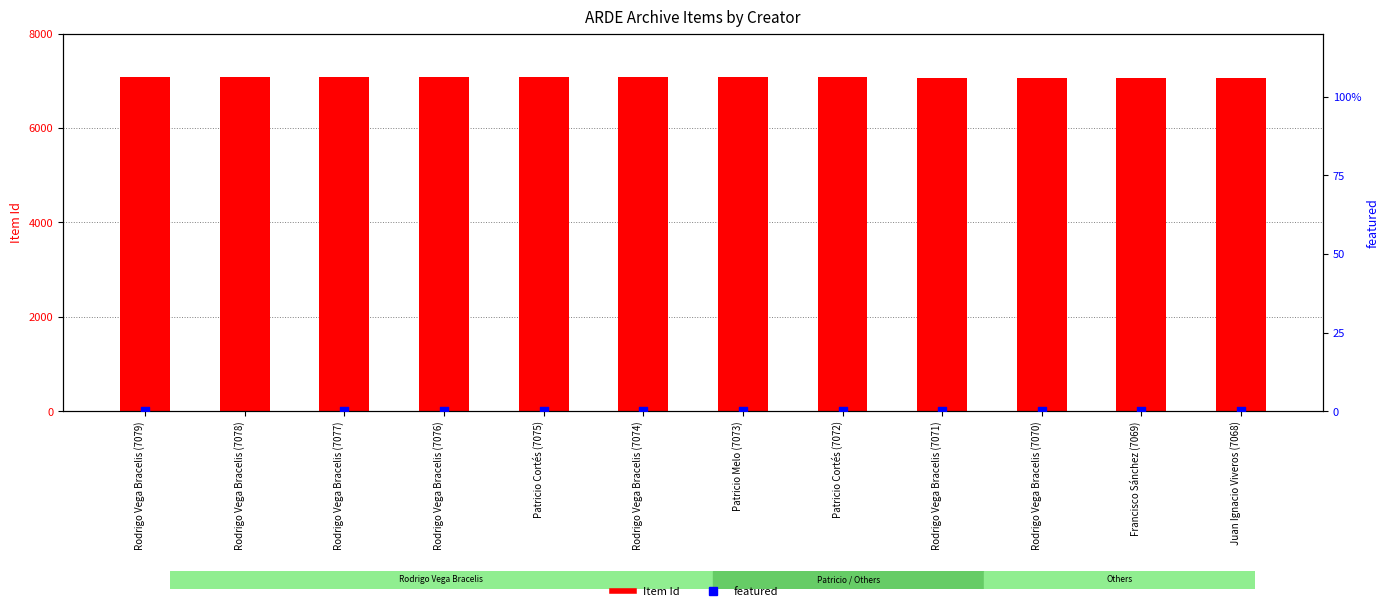

Is the value of featured at Rodrigo Vega Bracelis (7074) greater than the value of Item Id at Patricio Melo (7073)?

No